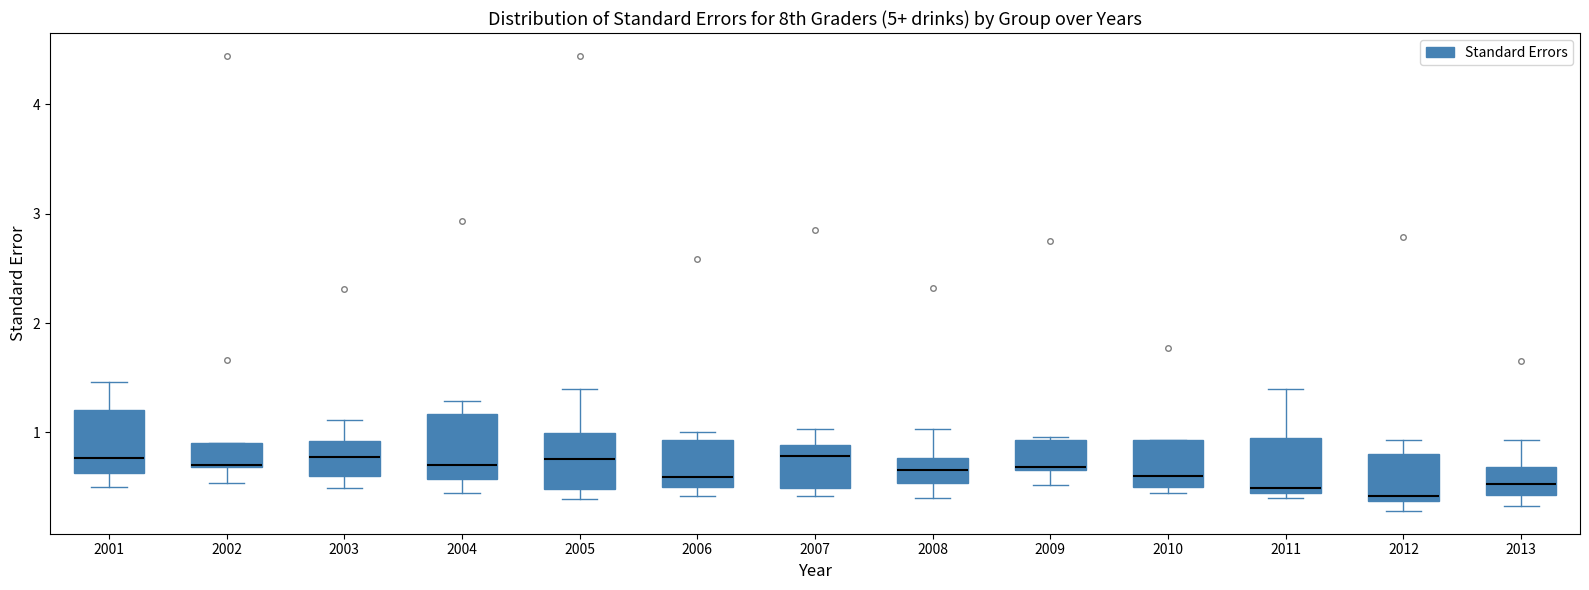

Where is the upper edge of the box at x = 2007 on the y-axis? The values are not printed on the chart, so give them approximately, as read against the axis.

0.9